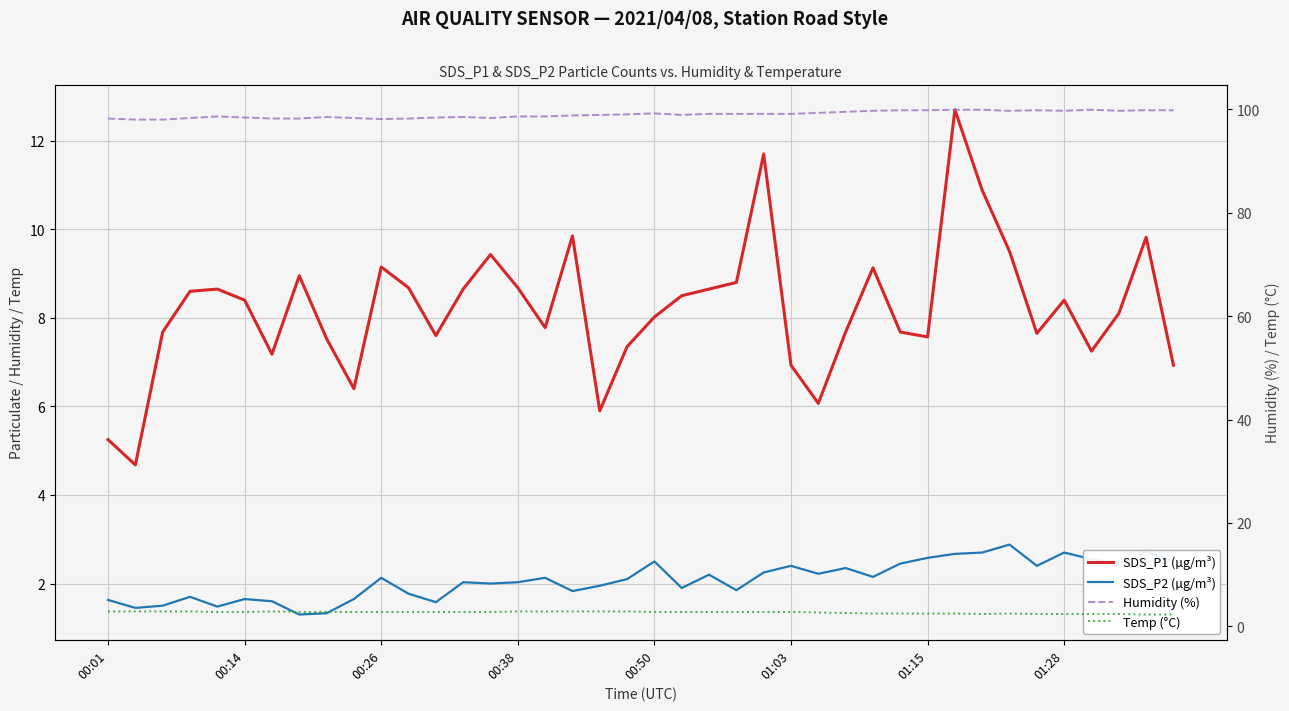

Is it true that Humidity (%) equals 37.7 at 01:03?

False